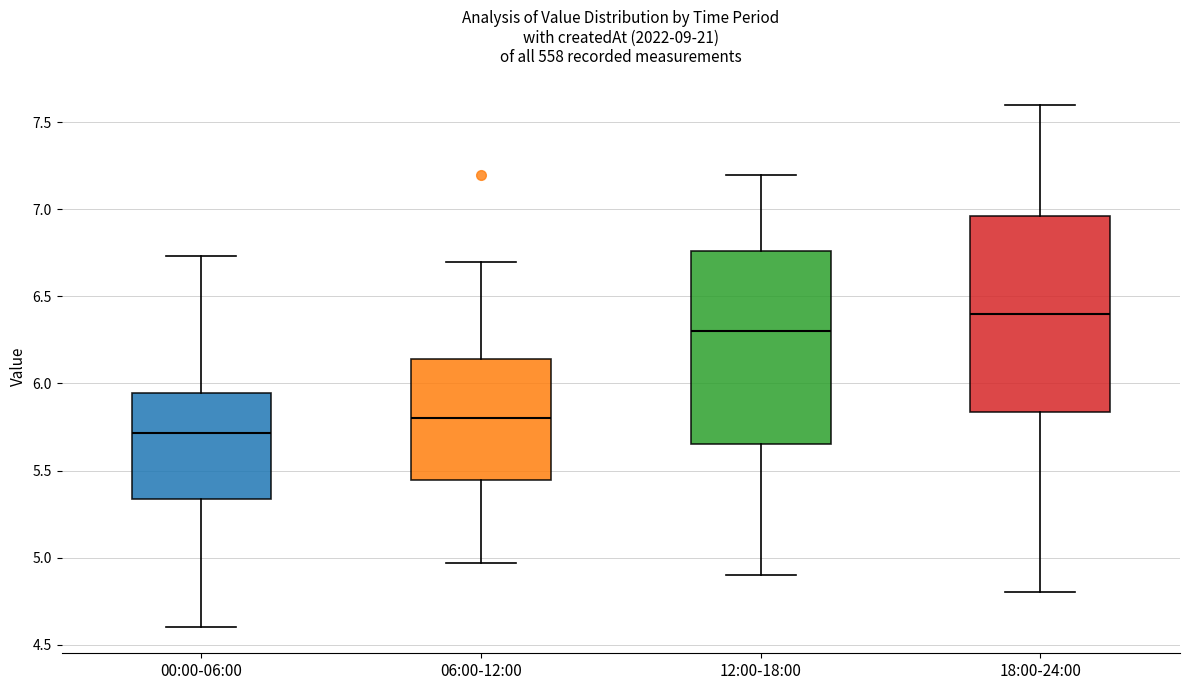

Which box has the lowest median line?

00:00-06:00